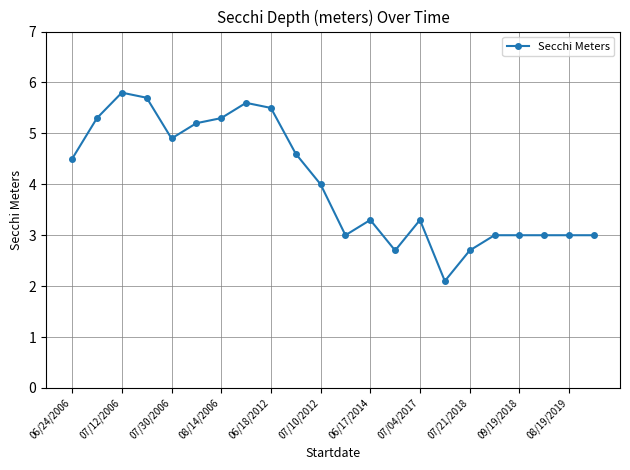

What is the greatest value displayed?

5.8